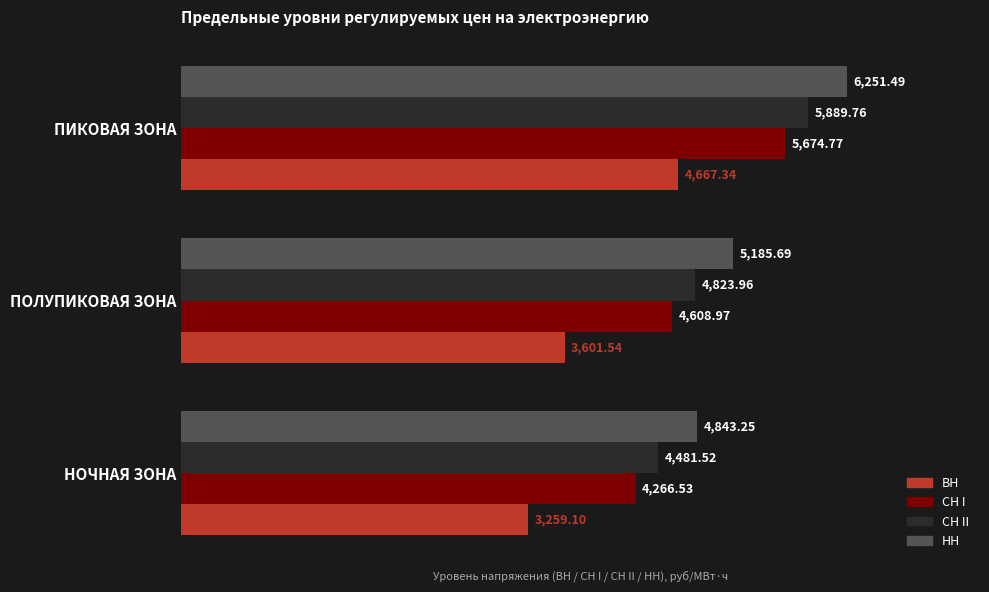

List the labels in order of СН I value, smallest first.

НОЧНАЯ ЗОНА, ПОЛУПИКОВАЯ ЗОНА, ПИКОВАЯ ЗОНА